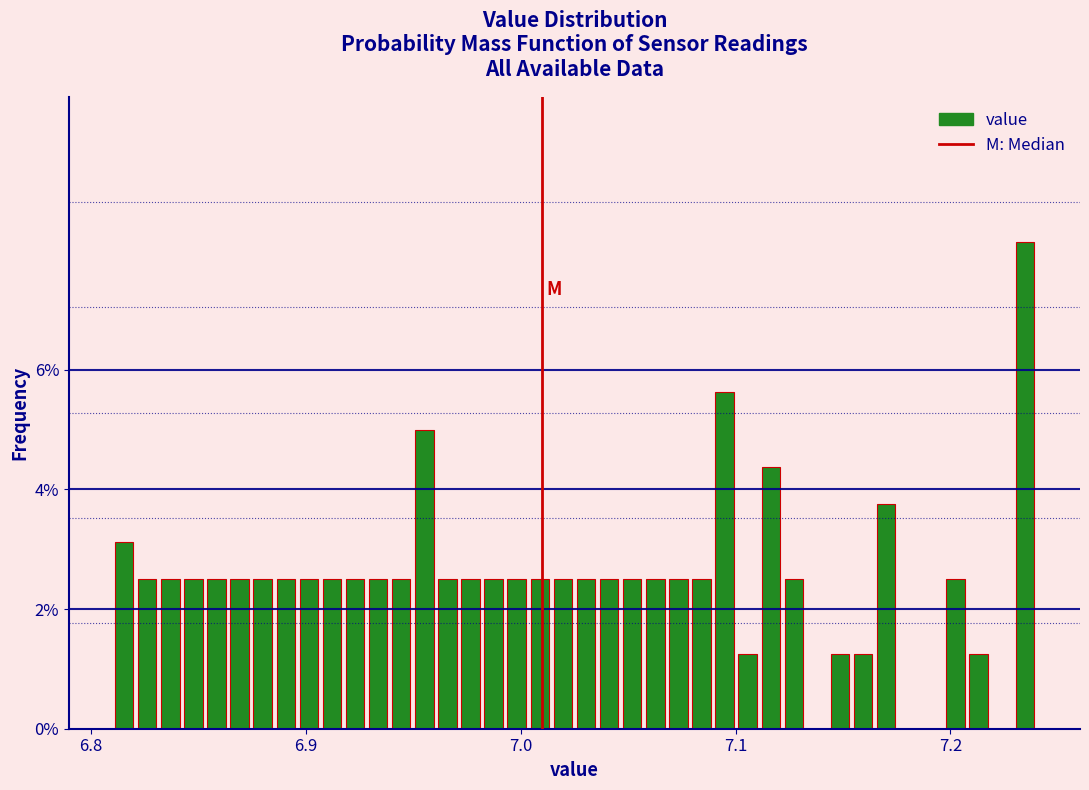

Read against the x-axis, roughly where is the centre of the tallest bar?

7.23